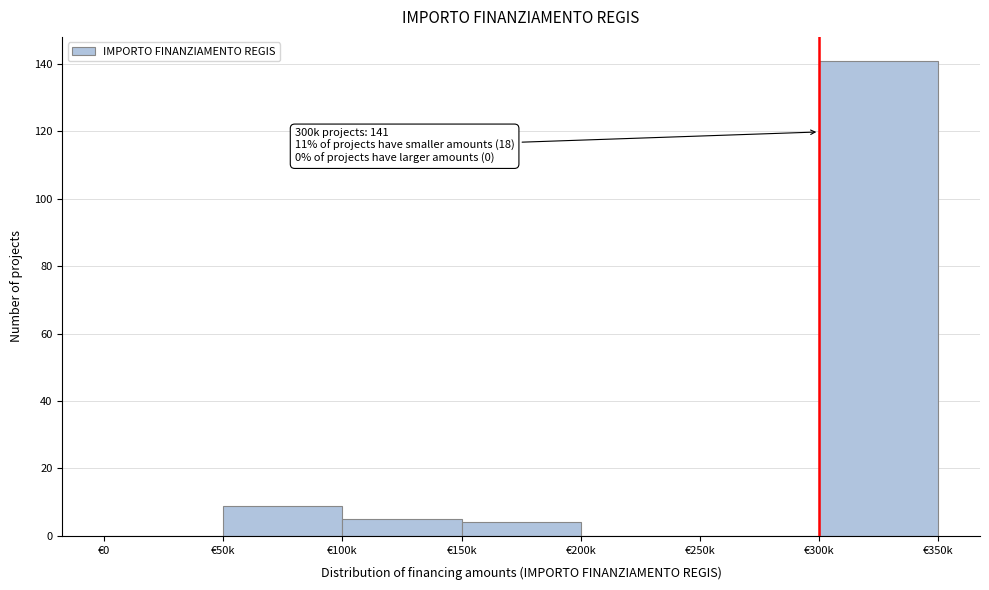

Reading left to right, extract all data points from this chart.

€0=0	€50k=9	€100k=5	€150k=4	€200k=0	€250k=0	€300k=141